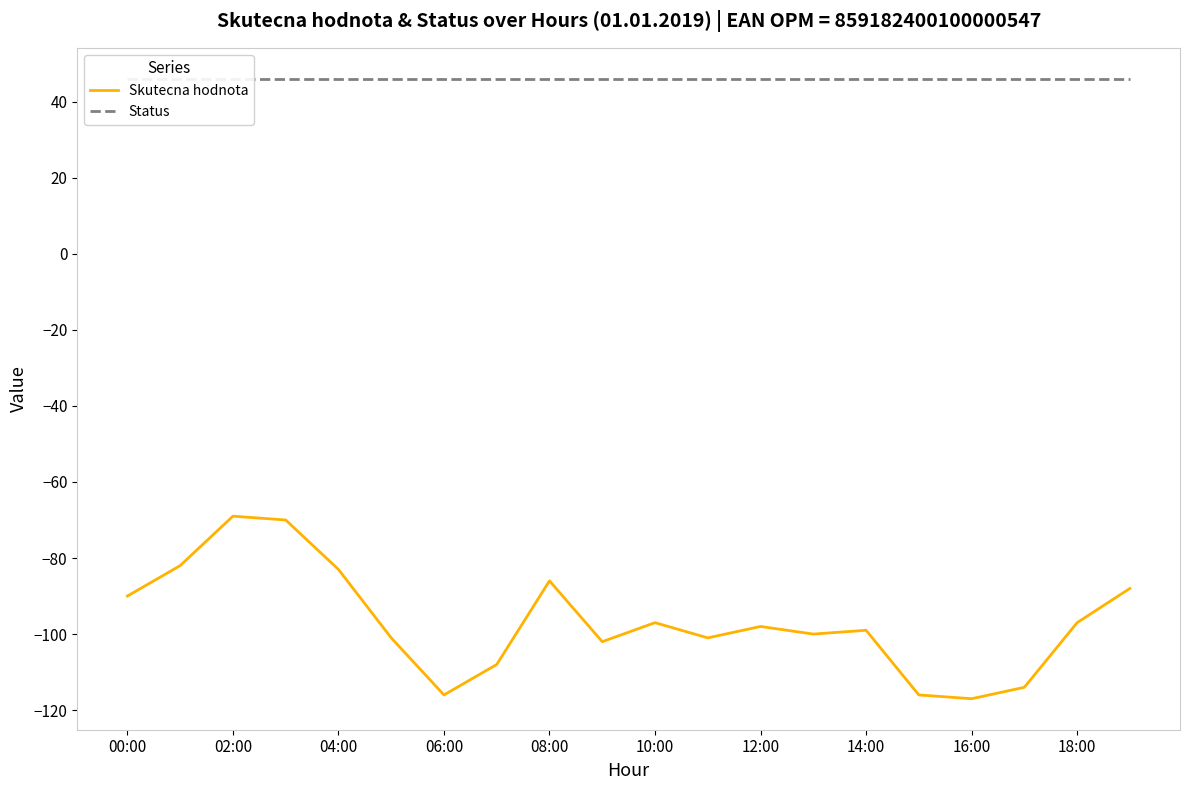

How many lines are shown in the chart?

2